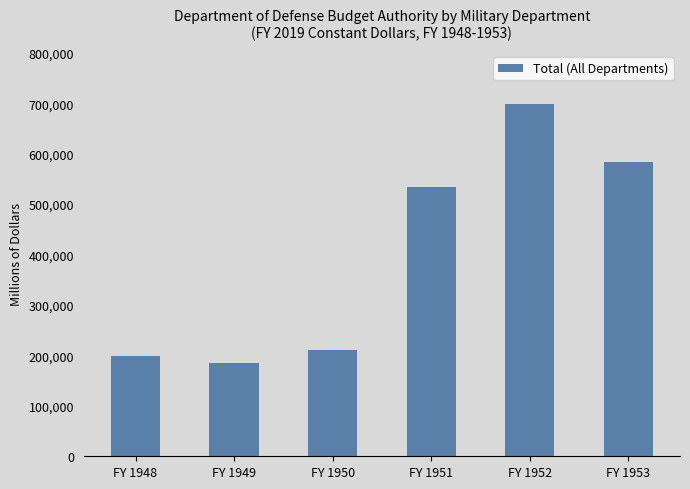

How many values are below 533706?

3